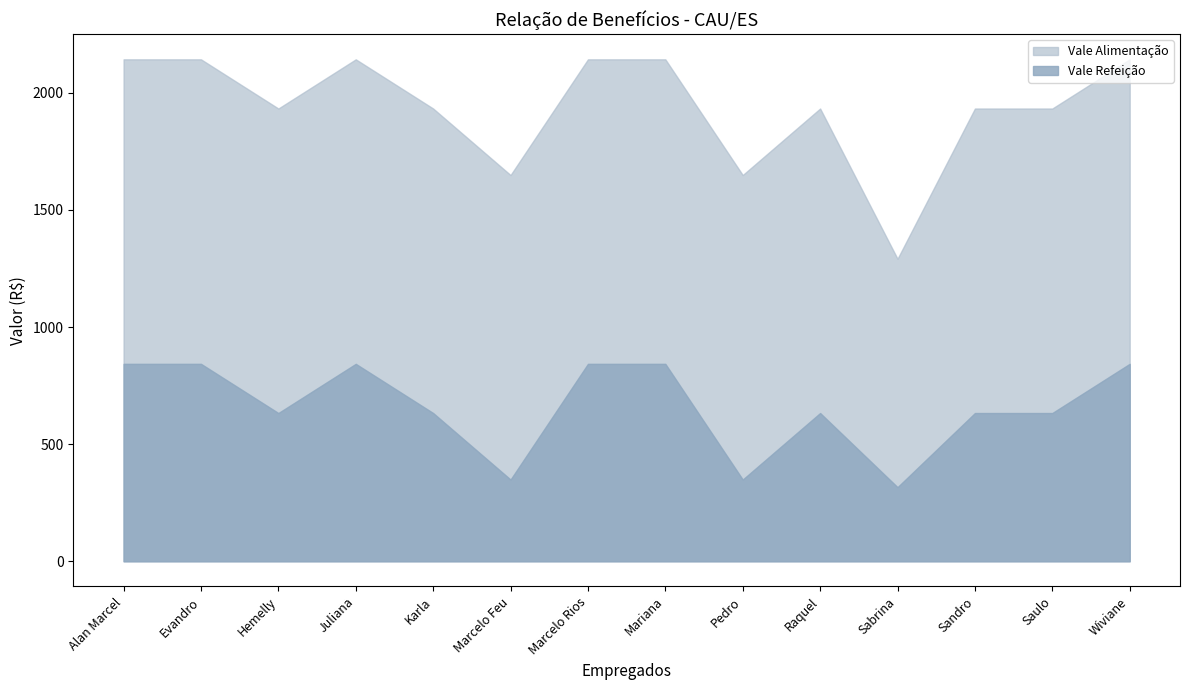

Reading left to right, list all the values displayed in this chart.

Vale Refeição: Alan Marcel=843.0	Evandro=843.0	Hemelly=633.0	Juliana=843.0	Karla=633.0	Marcelo Feu=349.0	Marcelo Rios=843.0	Mariana=843.0	Pedro=349.0	Raquel=633.0	Sabrina=316.5	Sandro=633.0	Saulo=633.0	Wiviane=843.0
Vale Alimentação: Alan Marcel=2143.0	Evandro=2143.0	Hemelly=1933.0	Juliana=2143.0	Karla=1933.0	Marcelo Feu=1649.0	Marcelo Rios=2143.0	Mariana=2143.0	Pedro=1649.0	Raquel=1933.0	Sabrina=1291.5	Sandro=1933.0	Saulo=1933.0	Wiviane=2143.0